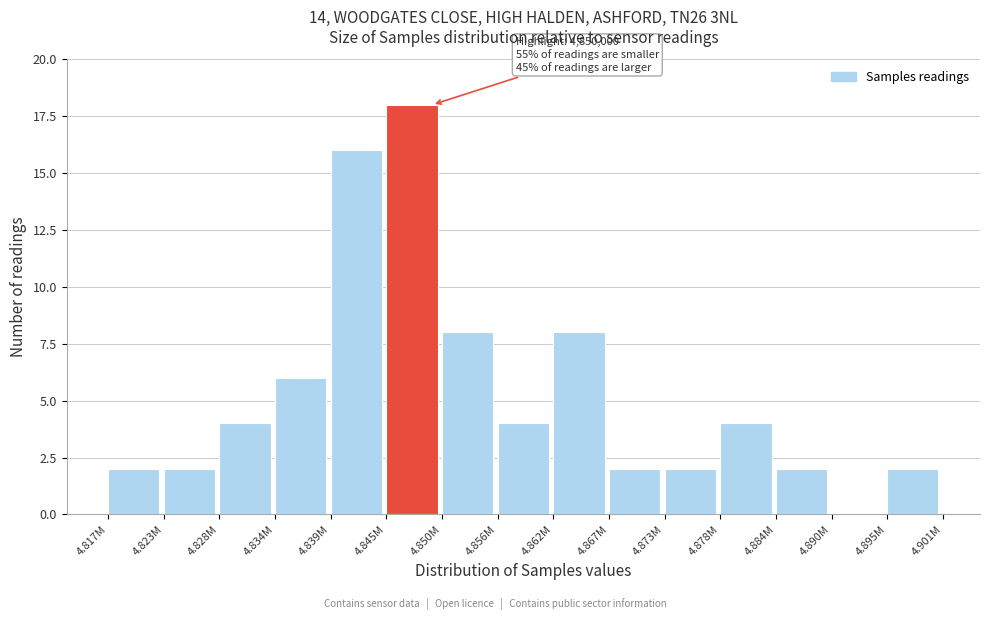

Reading right to left, list all the values displayed in this chart.

4.895M=2	4.890M=0	4.884M=2	4.878M=4	4.873M=2	4.867M=2	4.862M=8	4.856M=4	4.850M=8	4.845M=18	4.839M=16	4.834M=6	4.828M=4	4.823M=2	4.817M=2